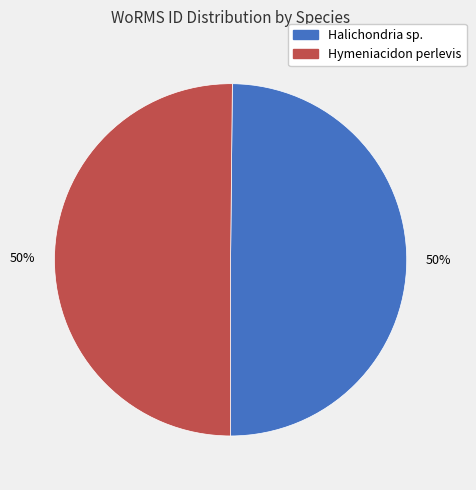

True or false: Halichondria sp. accounts for 50% of the total.

True